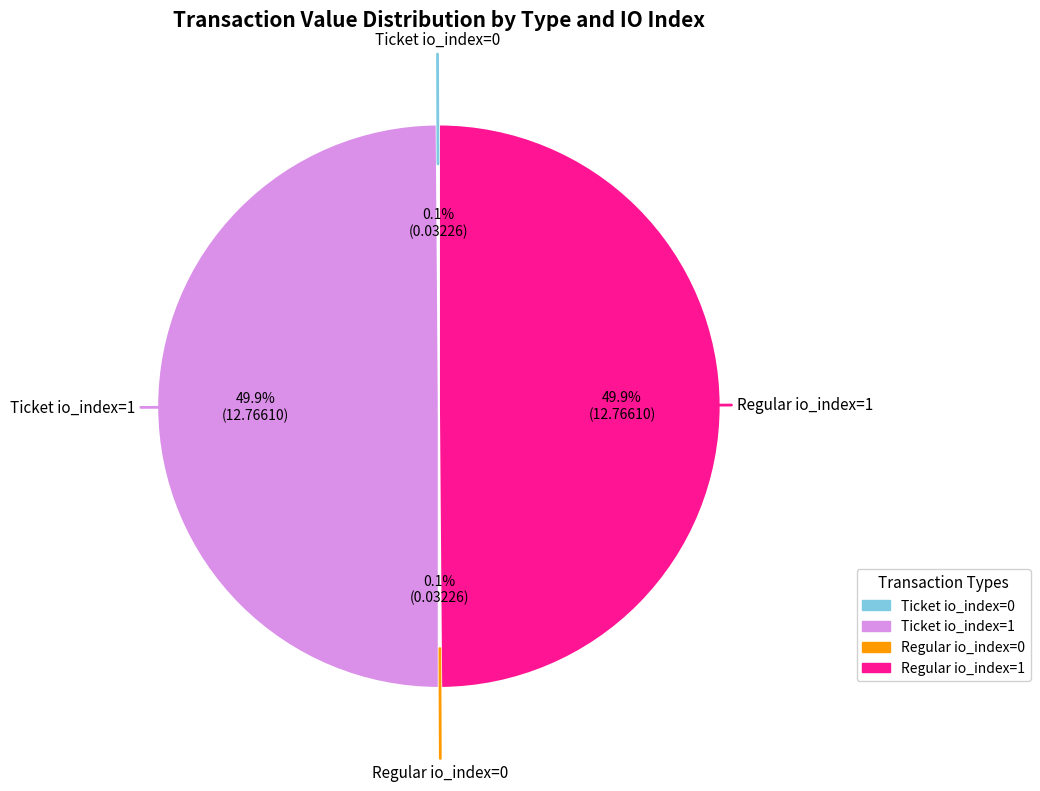

True or false: Ticket io_index=1 accounts for 50% of the total.

True